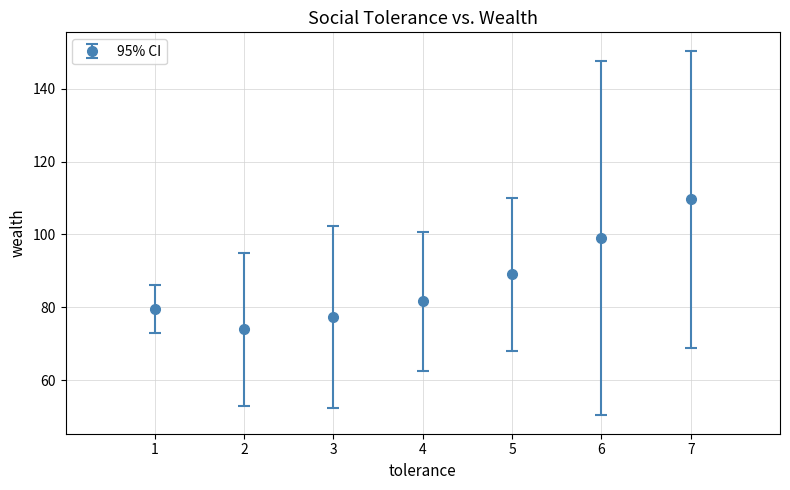

Which has a higher value, 5 or 4?

5